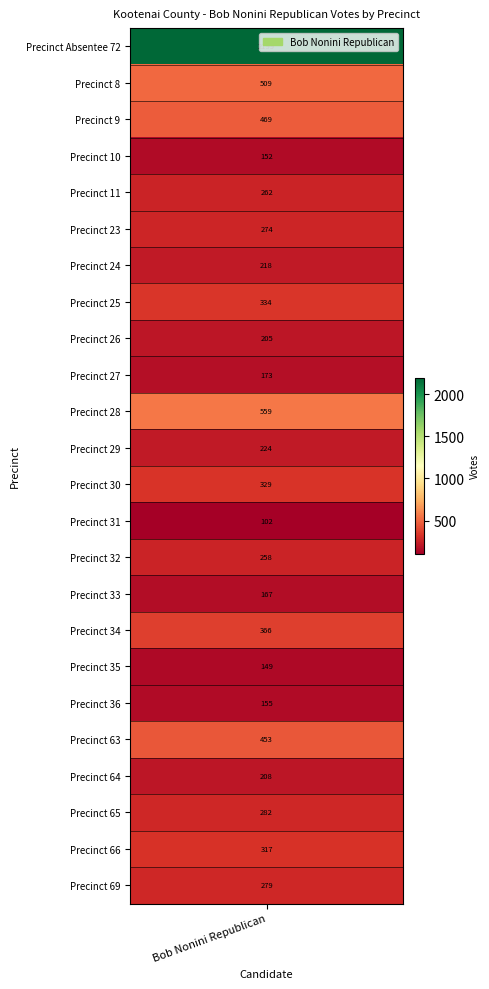

Reading left to right, transcribe all the data shown in this chart.

Precinct Absentee 72=2199	Precinct 8=509	Precinct 9=469	Precinct 10=152	Precinct 11=262	Precinct 23=274	Precinct 24=218	Precinct 25=334	Precinct 26=205	Precinct 27=173	Precinct 28=559	Precinct 29=224	Precinct 30=329	Precinct 31=102	Precinct 32=258	Precinct 33=167	Precinct 34=366	Precinct 35=149	Precinct 36=155	Precinct 63=453	Precinct 64=208	Precinct 65=282	Precinct 66=317	Precinct 69=279